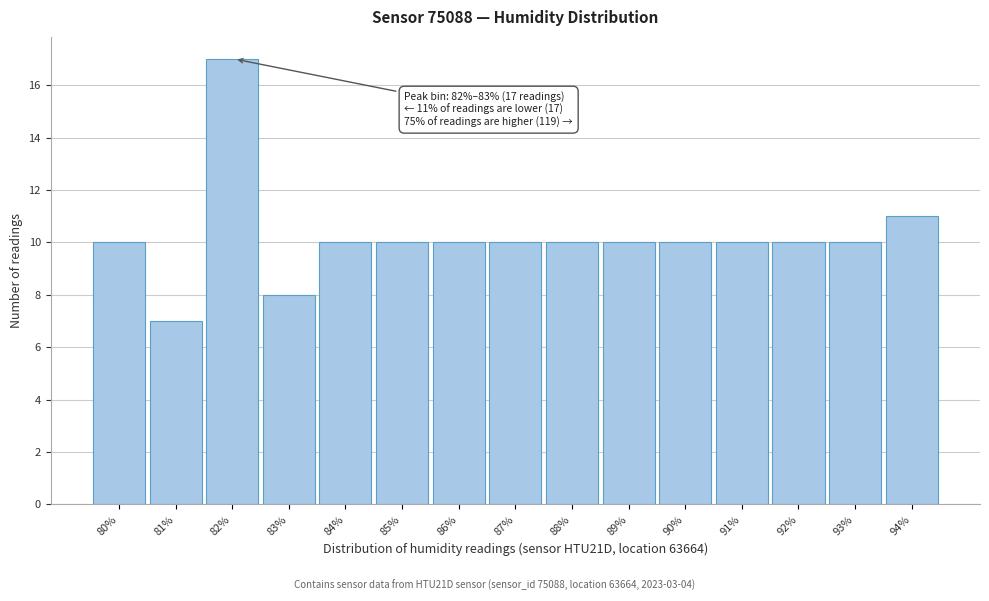

Reading left to right, transcribe all the data shown in this chart.

80%=10	81%=7	82%=17	83%=8	84%=10	85%=10	86%=10	87%=10	88%=10	89%=10	90%=10	91%=10	92%=10	93%=10	94%=11